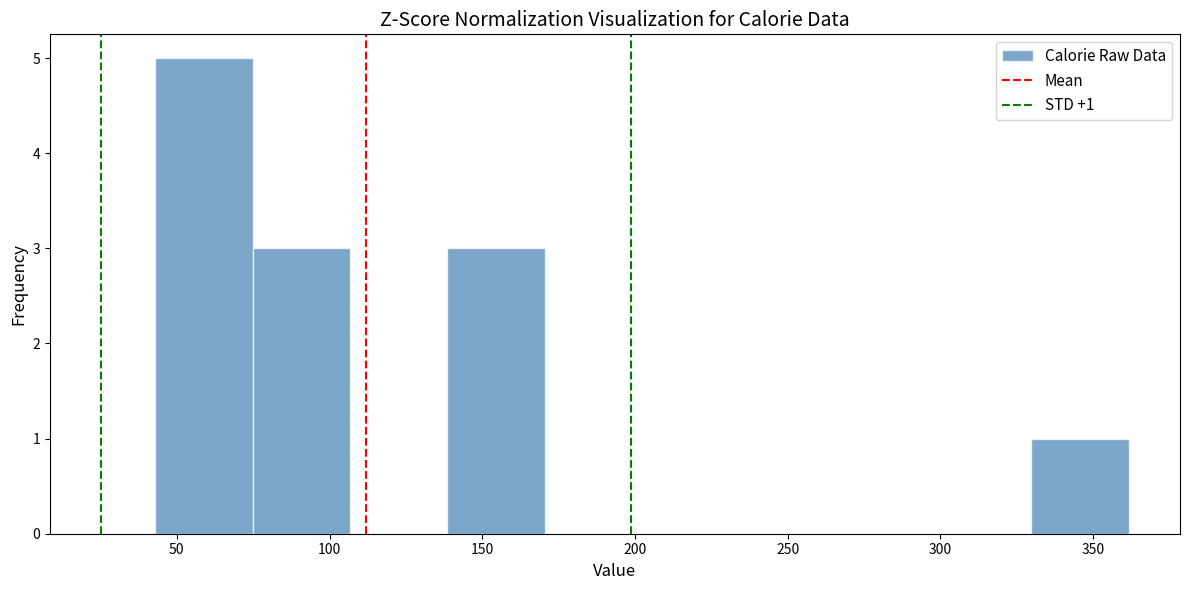

Which range on the x-axis has the tallest bar?

45 to 75